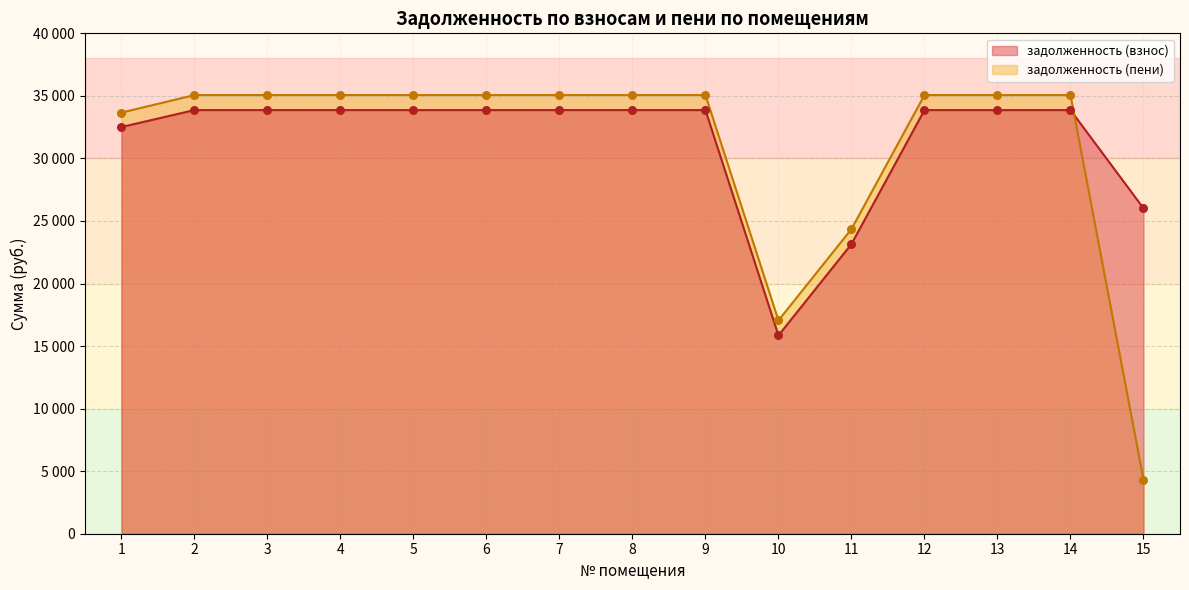

At which category is the sum across all series the highest?

2